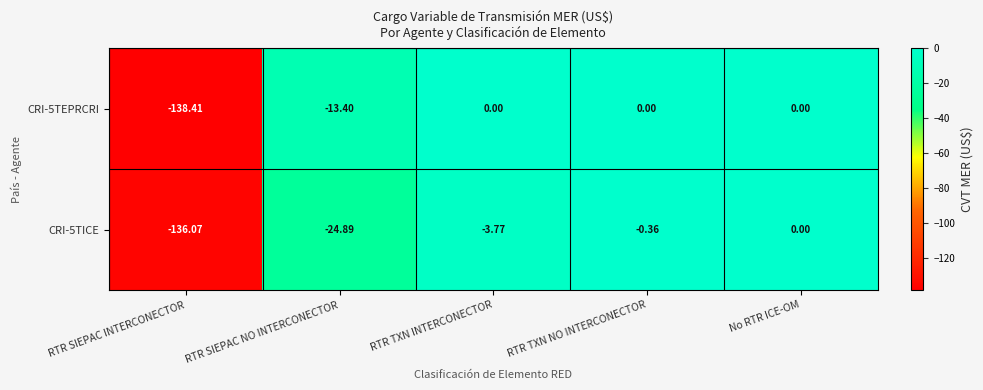

At which label is CRI-5TEPRCRI closest to -69?

RTR SIEPAC NO INTERCONECTOR